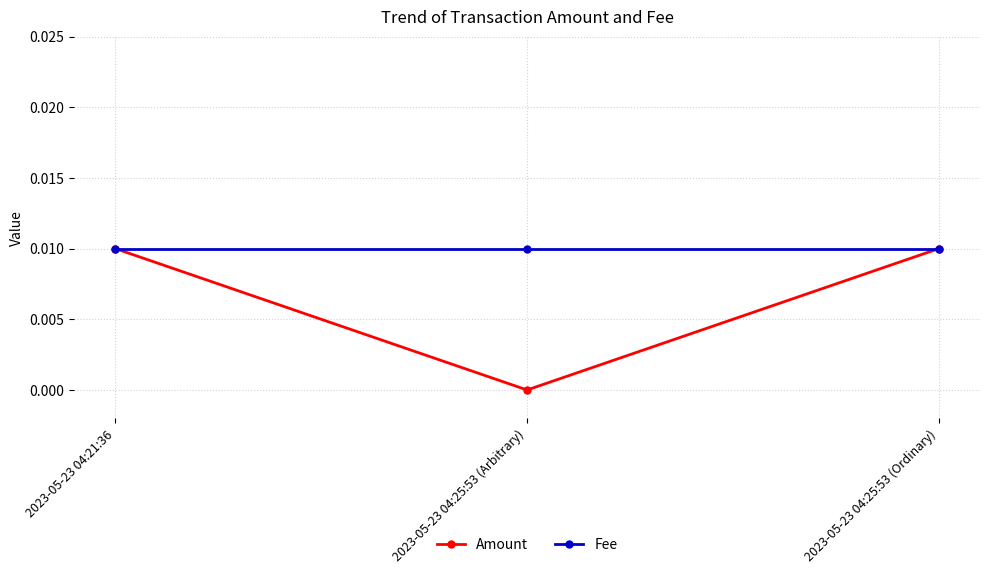

Which series has the largest total across all categories?

Fee